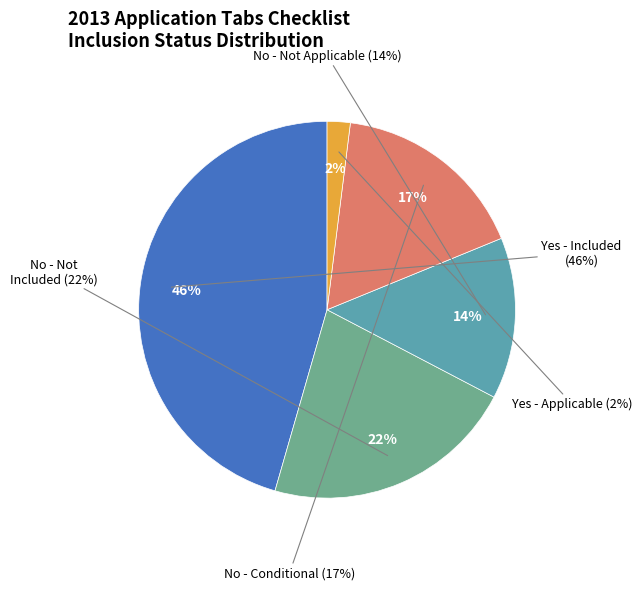

True or false: No accounts for 7% of the total.

False